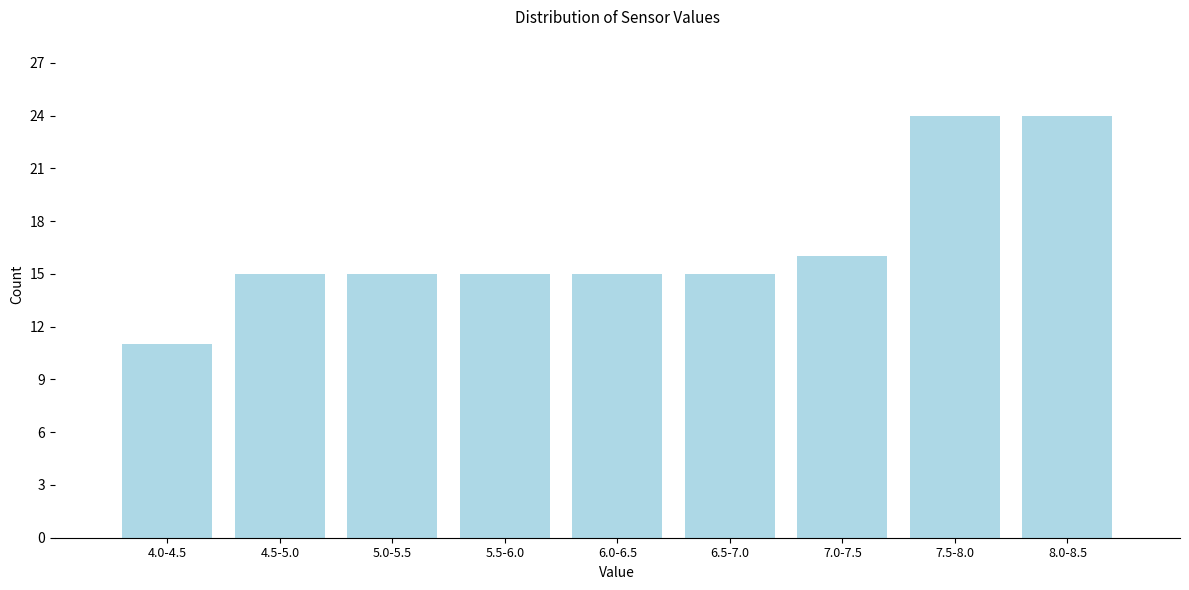

Reading left to right, list all the values displayed in this chart.

11	15	15	15	15	15	16	24	24